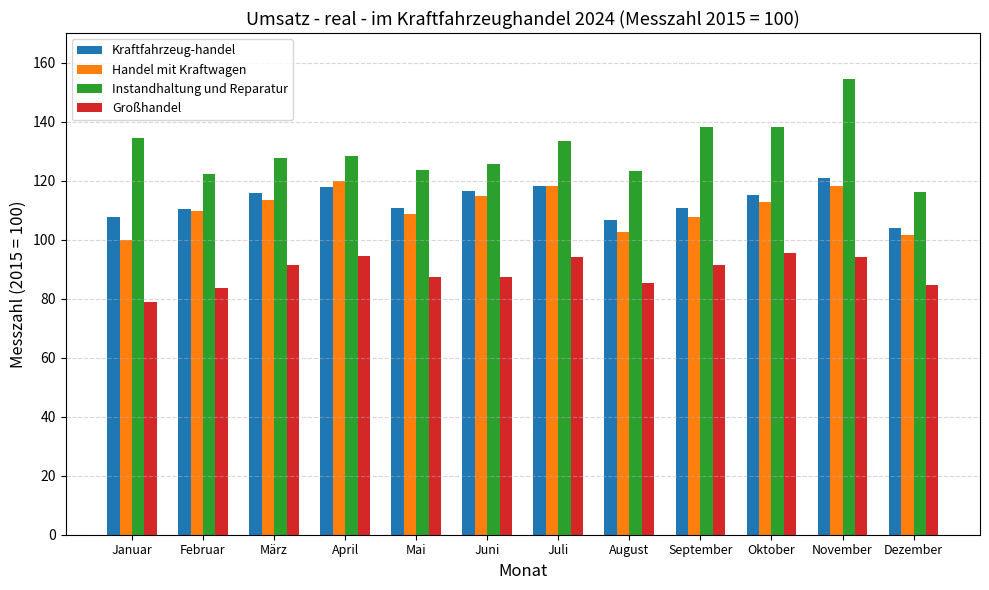

What is the difference between the Instandhaltung und Reparatur values at Dezember and November?

38.3